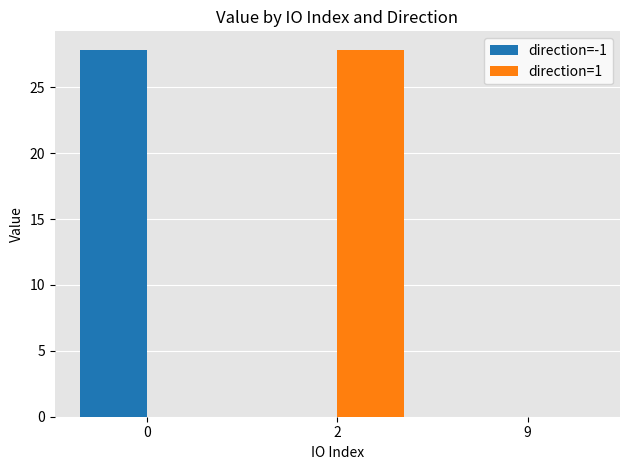

What is the maximum value for direction=1?

27.9